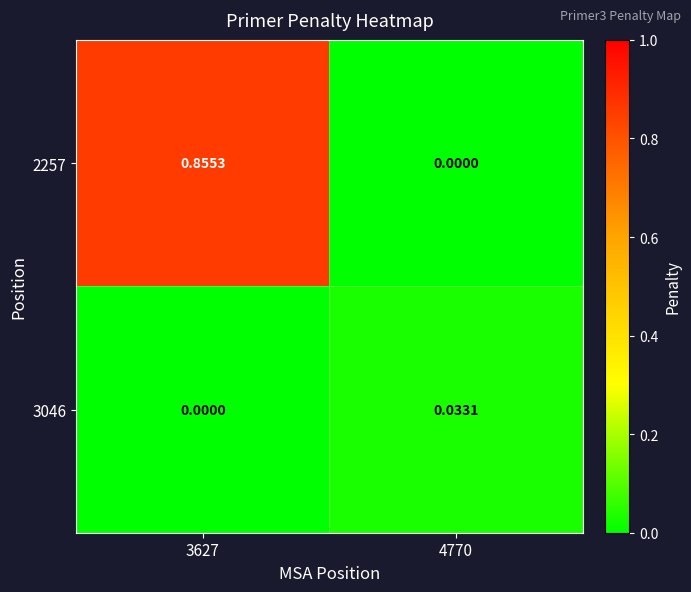

Is the value of 3046 at 4770 greater than the value of 2257 at 4770?

Yes